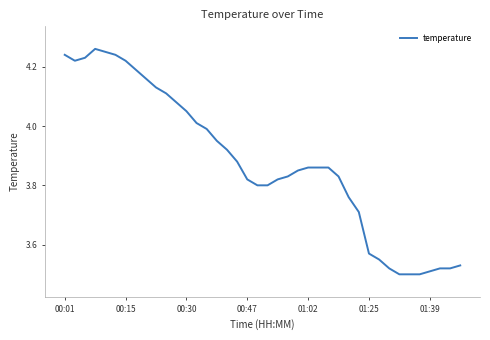

What is the difference between the maximum and minimum values?

0.8